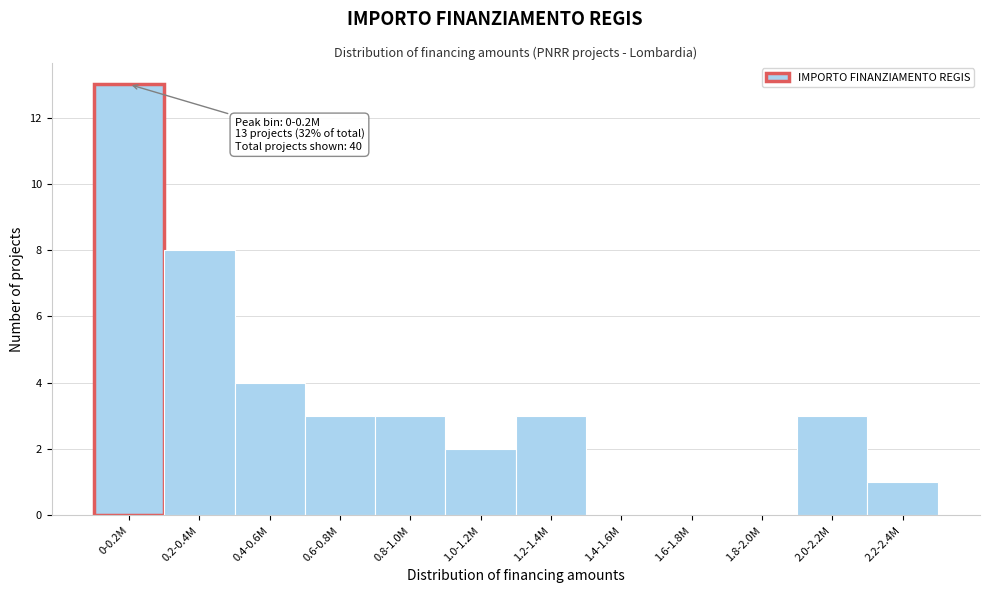

Reading left to right, what are all the values shown in this chart?

0-0.2M=13	0.2-0.4M=8	0.4-0.6M=4	0.6-0.8M=3	0.8-1.0M=3	1.0-1.2M=2	1.2-1.4M=3	1.4-1.6M=0	1.6-1.8M=0	1.8-2.0M=0	2.0-2.2M=3	2.2-2.4M=1